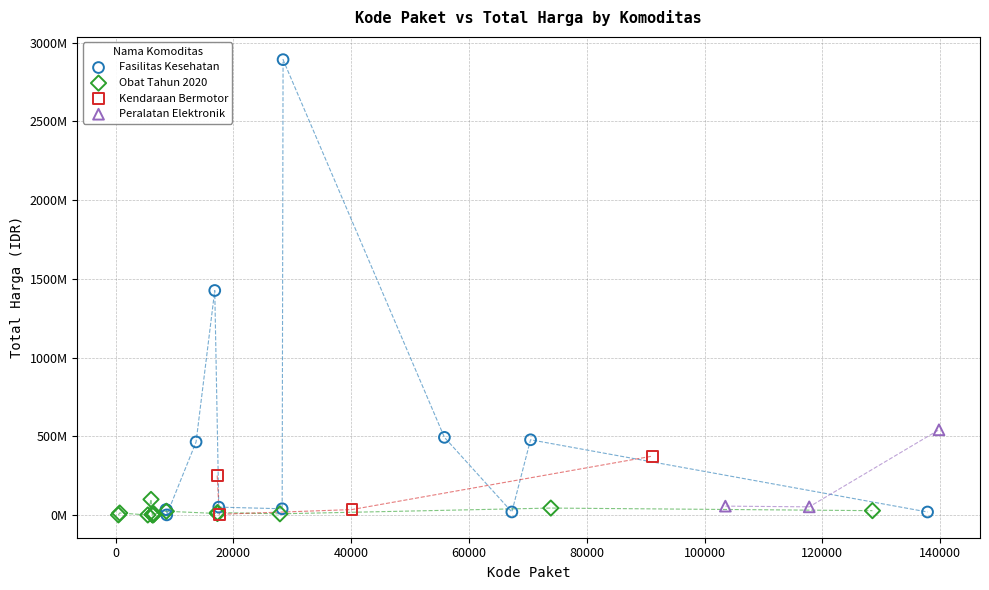

What are all the series names shown in the legend?

Fasilitas Kesehatan, Obat Tahun 2020, Kendaraan Bermotor, Peralatan Elektronik